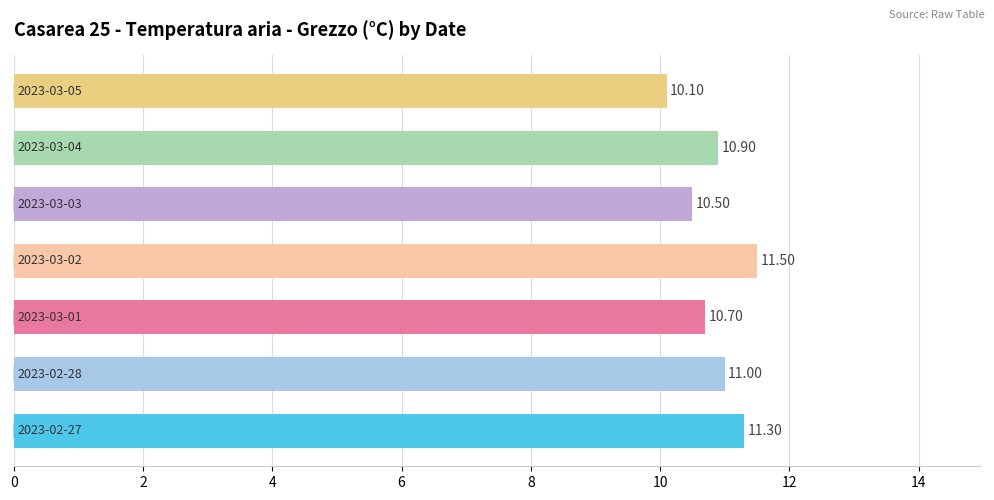

What is the difference between the maximum and minimum values?

1.4